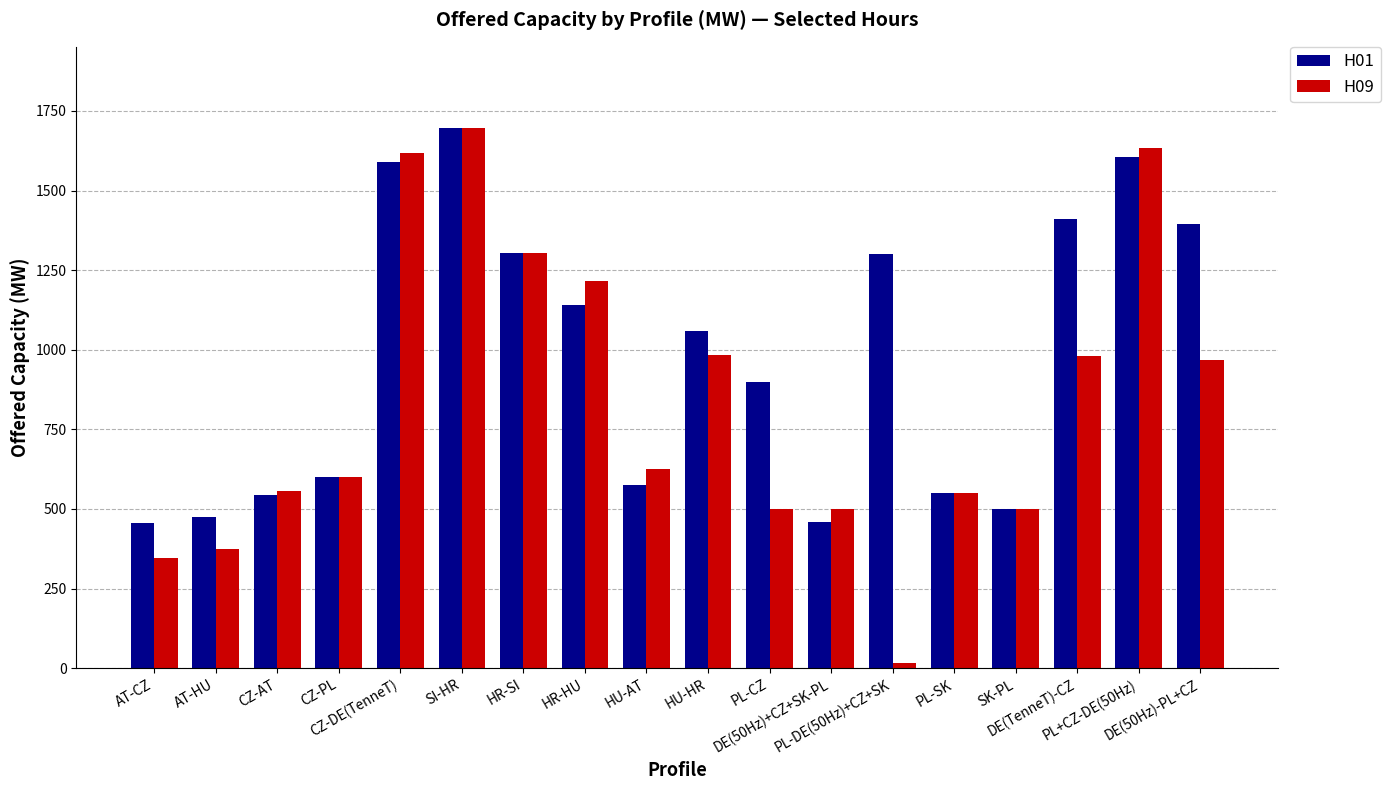

Rank the series by their average value, from lowest to highest.

H09, H01